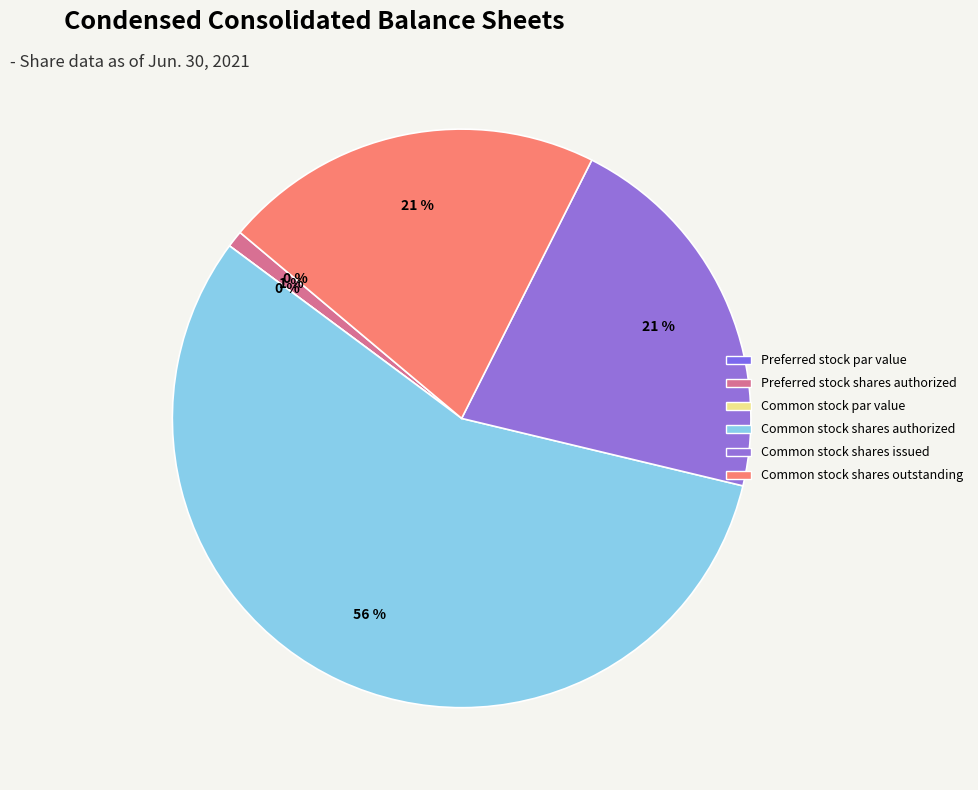

How many segments does this pie chart have?

6